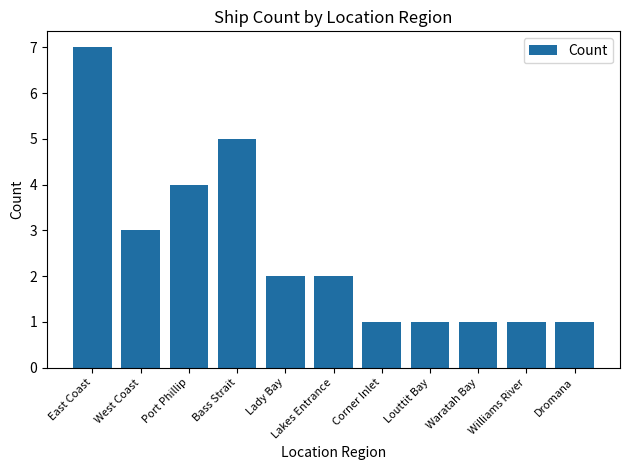

What is the change in value from West Coast to Waratah Bay?

-2